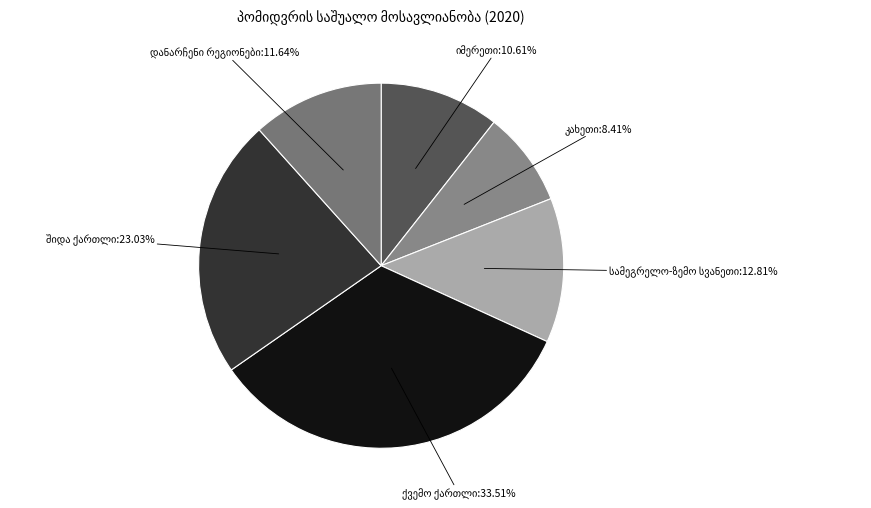

Does any single category account for the majority?

No